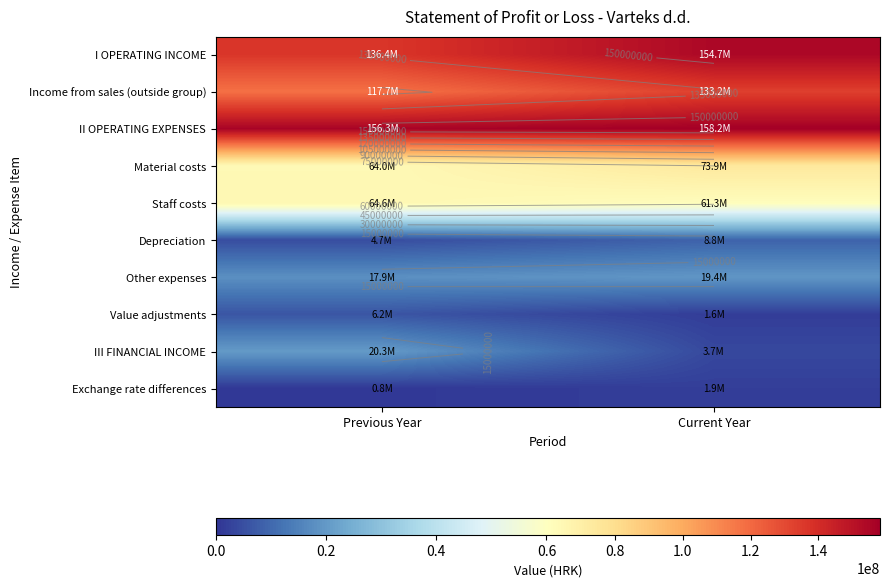

What is the difference between the I OPERATING INCOME values at Previous Year and Current Year?

18394301